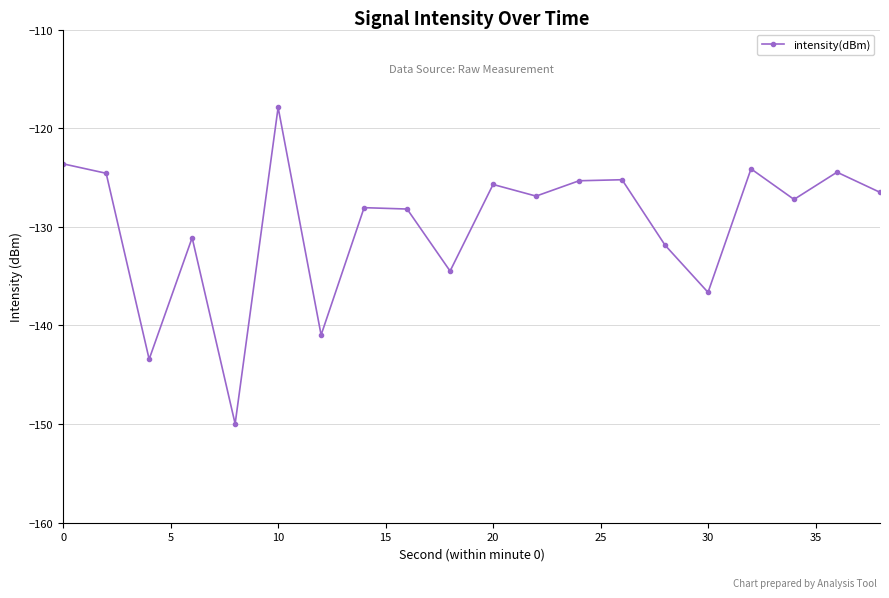

Does the chart have visible grid lines?

Yes